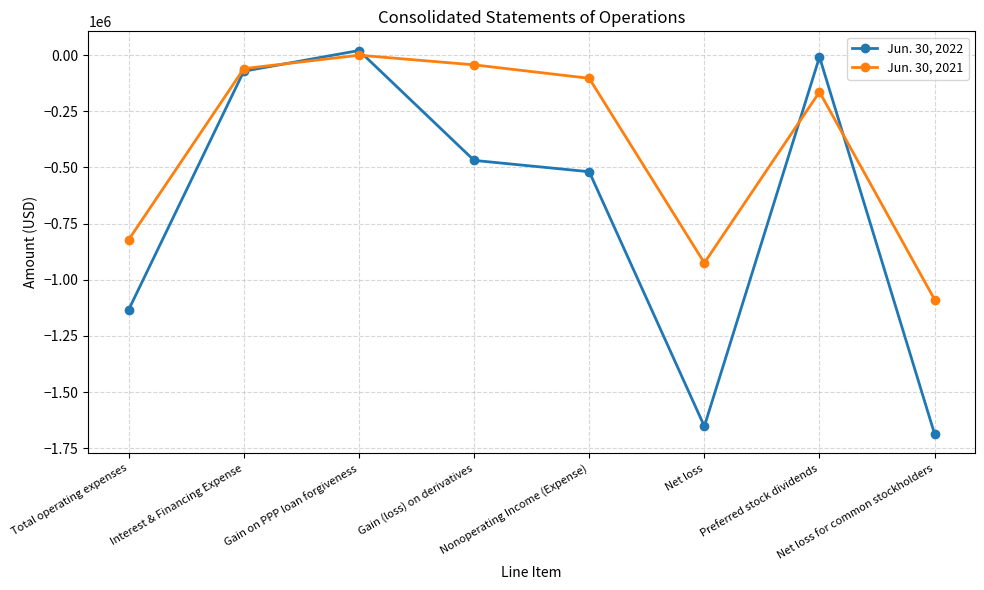

What is the total value across all series at Total operating expenses?

-1955326